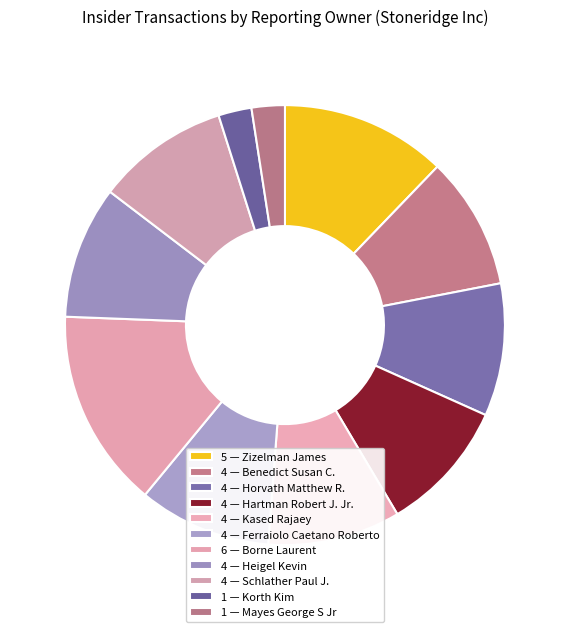

Which category has the biggest portion of the pie?

6 — Borne Laurent